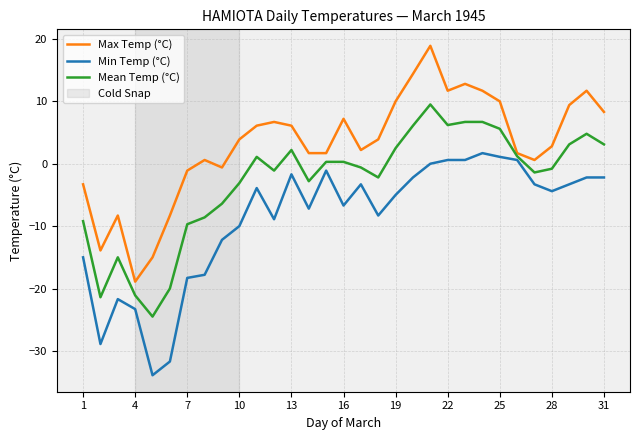

True or false: Min Temp (°C) and Mean Temp (°C) cross at least once.

False